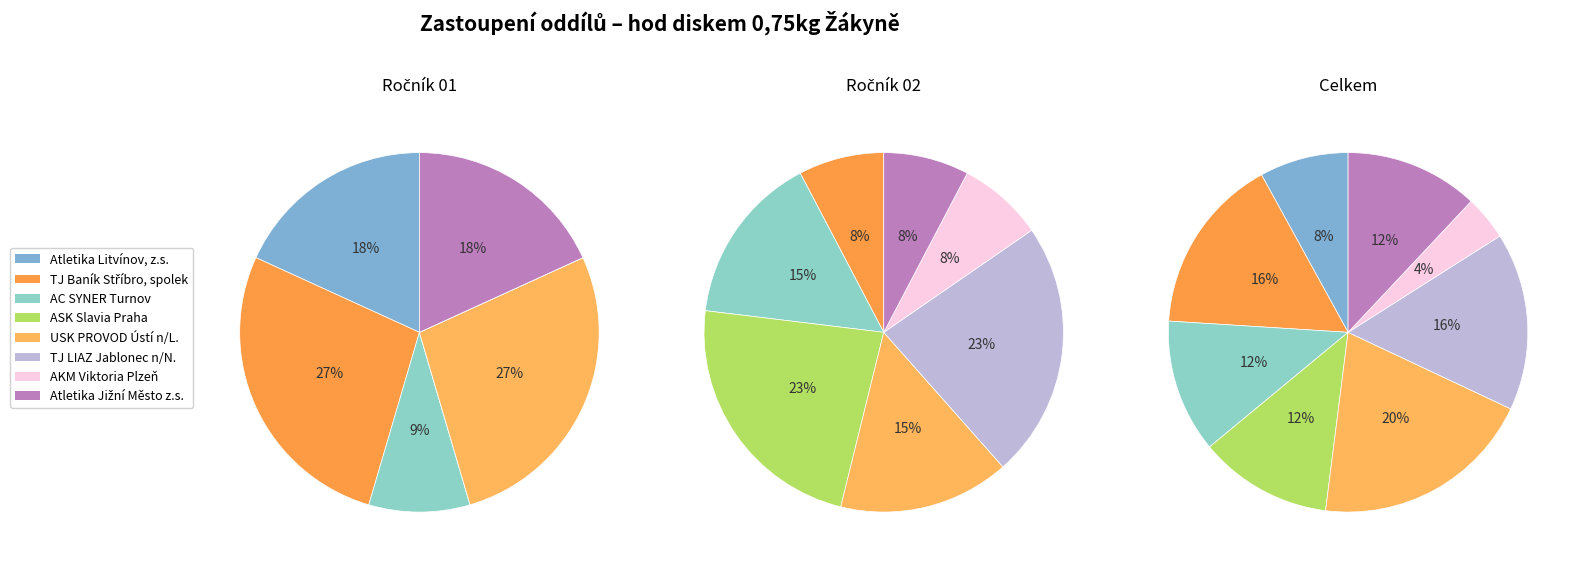

Combined, do AKM Viktoria Plzeň and ASK Slavia Praha account for over 50%?

No